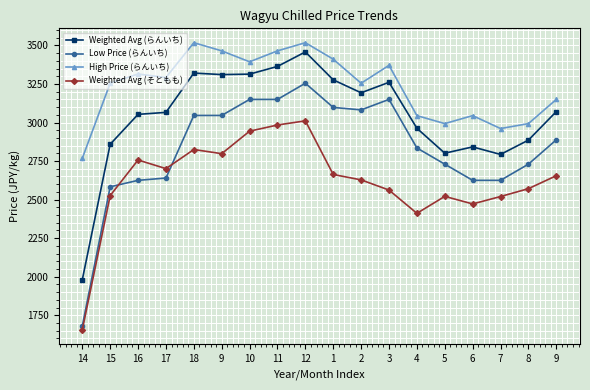

What are all the series names shown in the legend?

Weighted Avg (らんいち), Low Price (らんいち), High Price (らんいち), Weighted Avg (そともも)